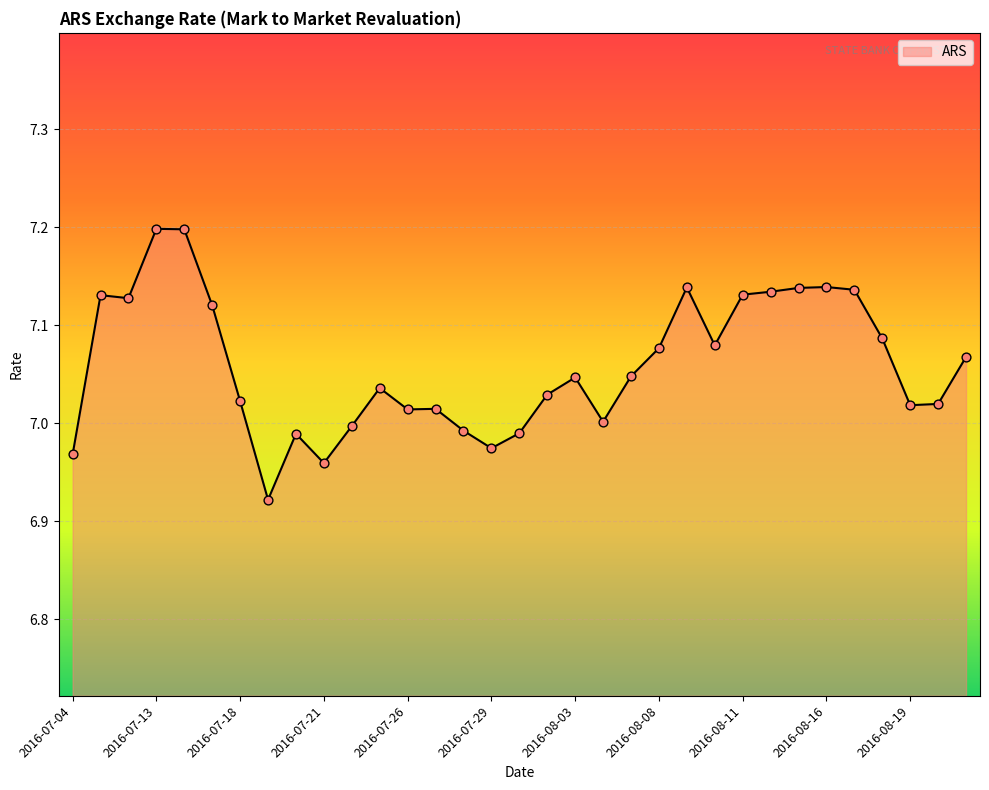

What is the greatest value displayed?

7.2